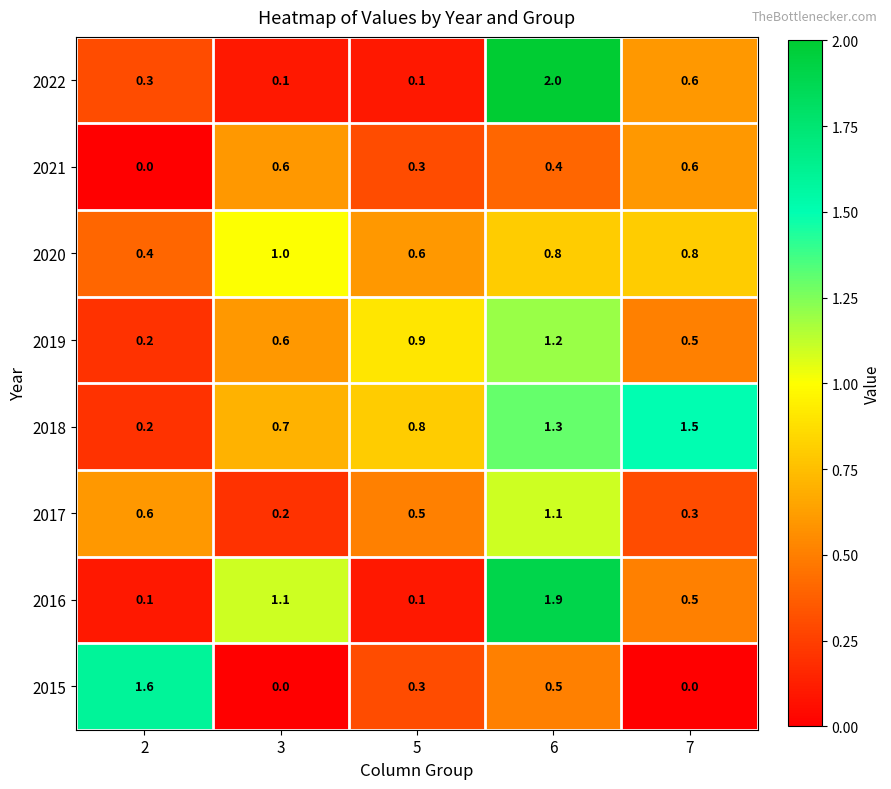

At how many categories does at least one series exceed 0?

5